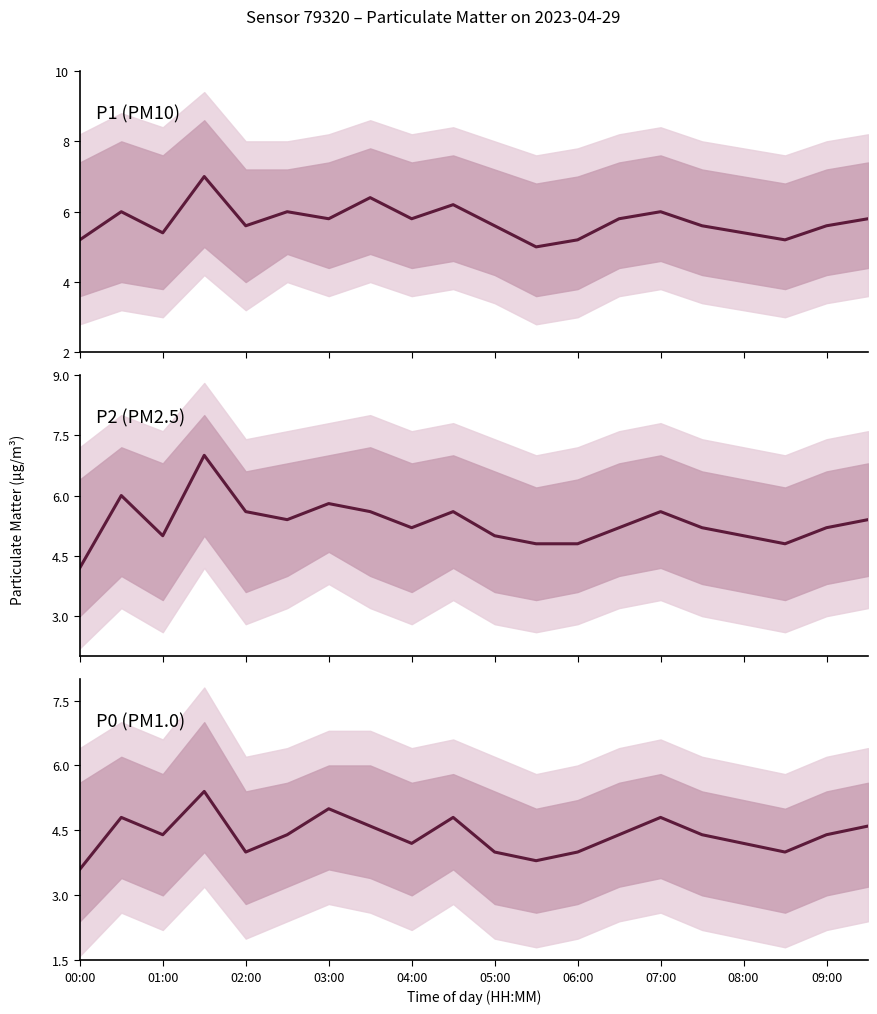

True or false: P2 and P1 intersect in this chart.

False